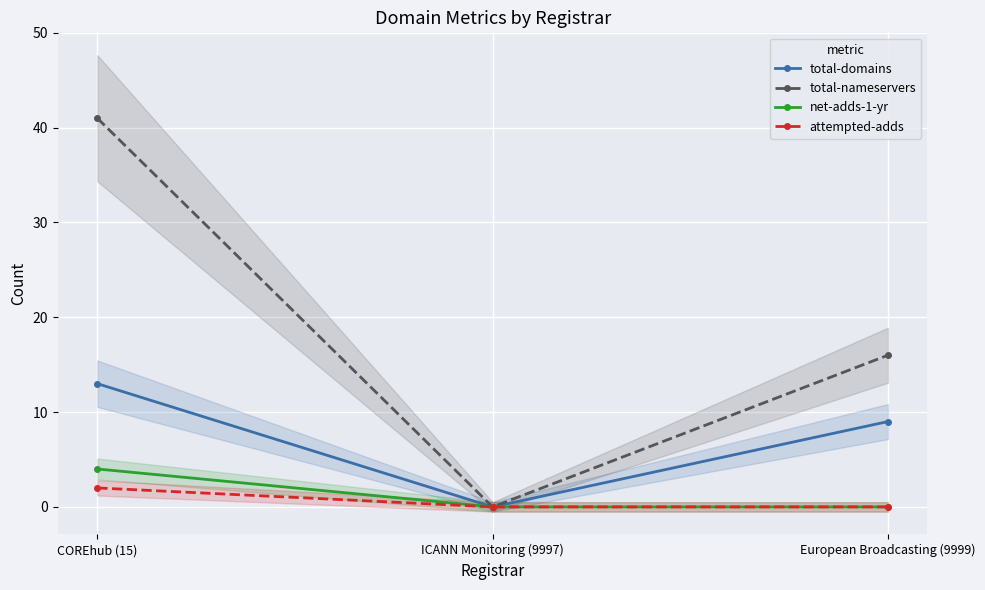

How many data points does each series have?

3